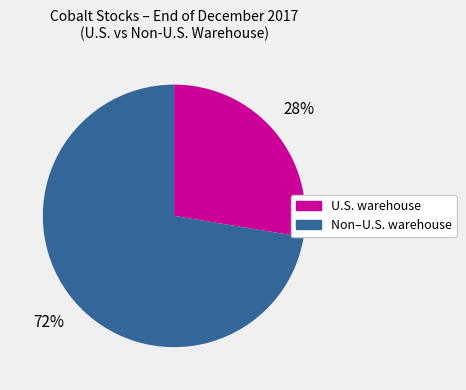

Is there a majority slice in this chart?

Yes